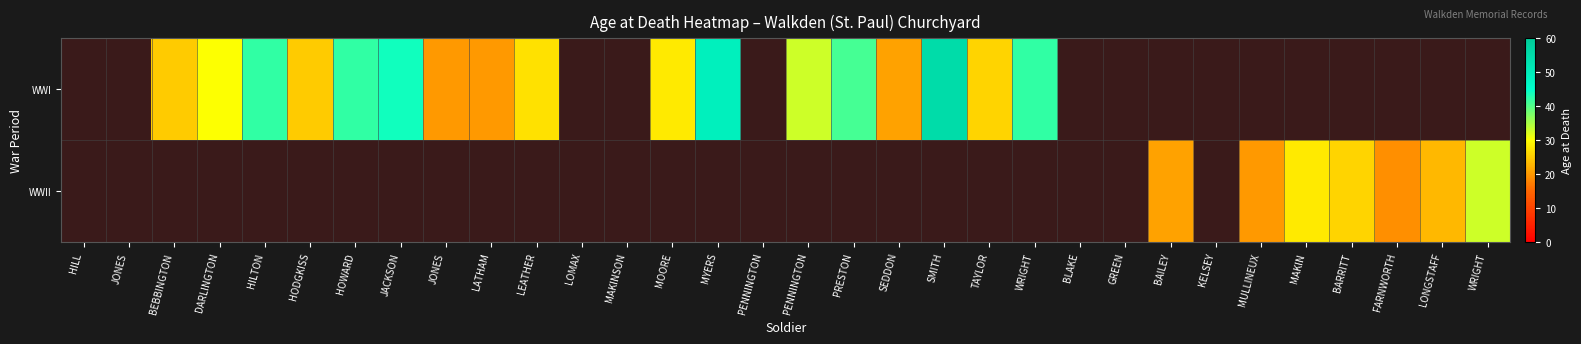

Is the value of WWI at DARLINGTON greater than the value of WWII at FARNWORTH?

Yes